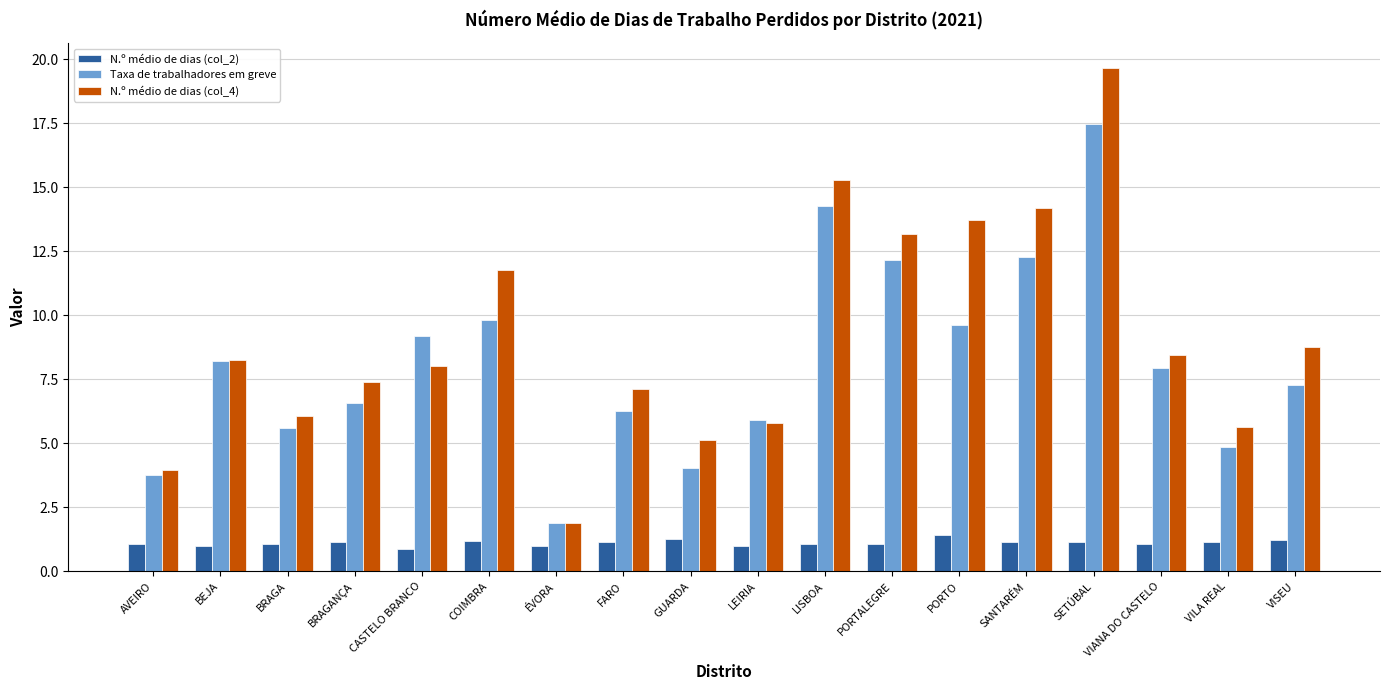

At which category does the chart reach its peak across all series?

SETÚBAL